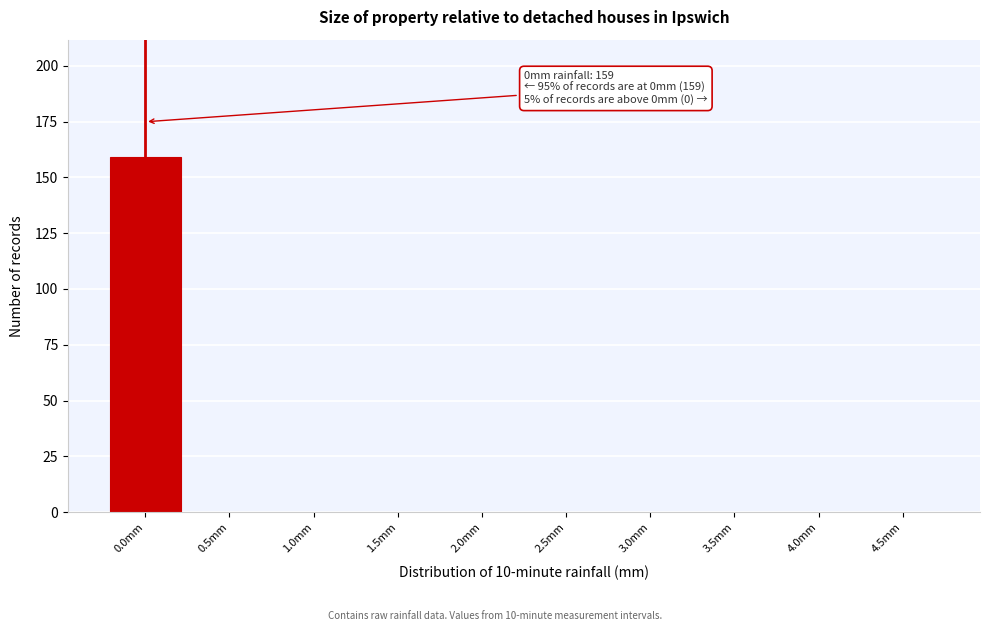

Reading left to right, extract all data points from this chart.

0.0mm=159	0.5mm=0	1.0mm=0	1.5mm=0	2.0mm=0	2.5mm=0	3.0mm=0	3.5mm=0	4.0mm=0	4.5mm=0